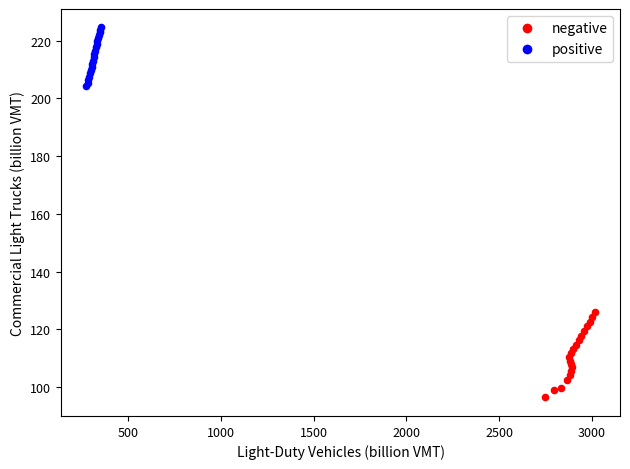

Which series has the widest spread of Y values?

negative